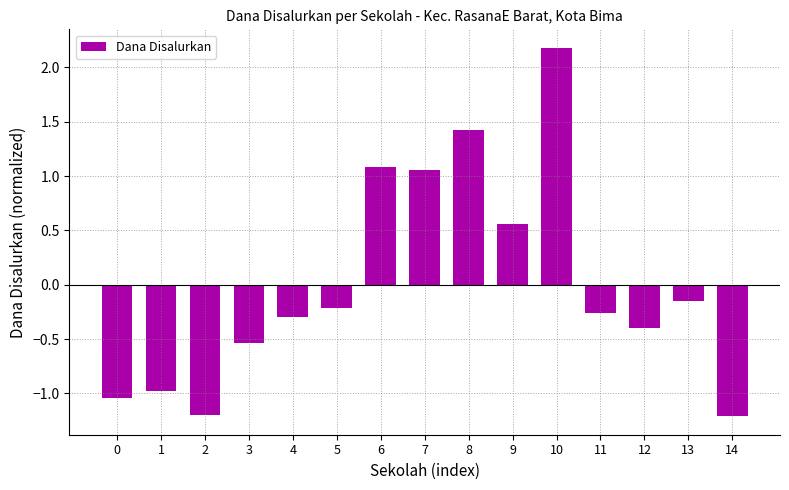

What is the sum of the values at 9 and 1?

-0.4